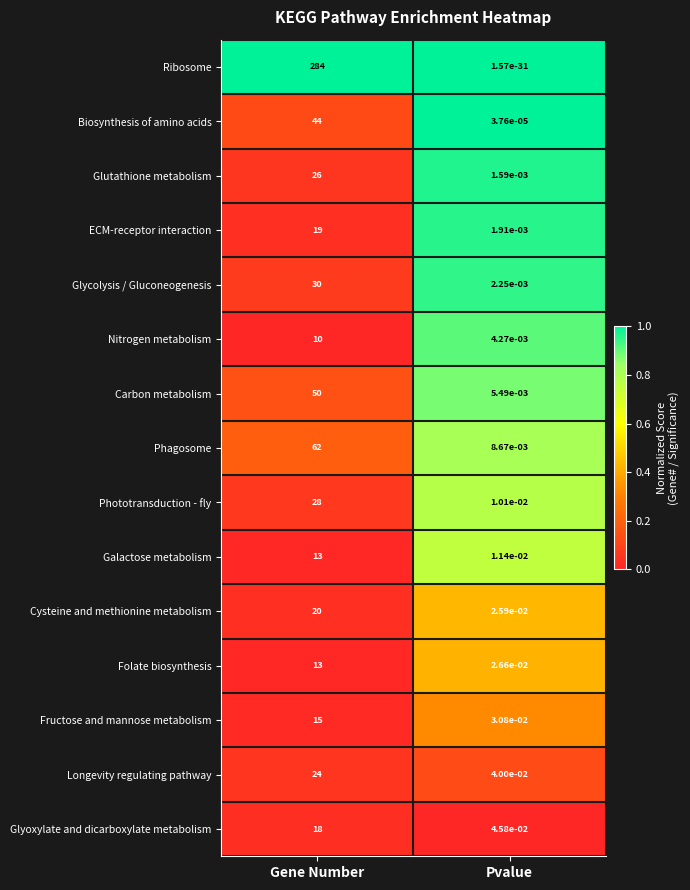

Rank the series at Pvalue from lowest to highest value.

Ribosome, Biosynthesis of amino acids, Glutathione metabolism, ECM-receptor interaction, Glycolysis / Gluconeogenesis, Nitrogen metabolism, Carbon metabolism, Phagosome, Phototransduction - fly, Galactose metabolism, Cysteine and methionine metabolism, Folate biosynthesis, Fructose and mannose metabolism, Longevity regulating pathway, Glyoxylate and dicarboxylate metabolism